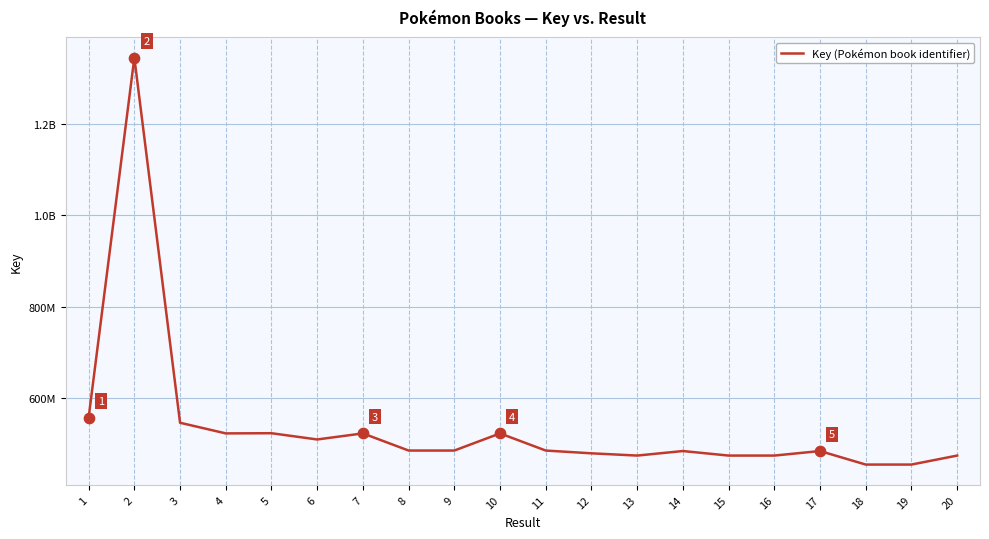

Approximately how many times larger is the value at 7 compared to 17?

1.1